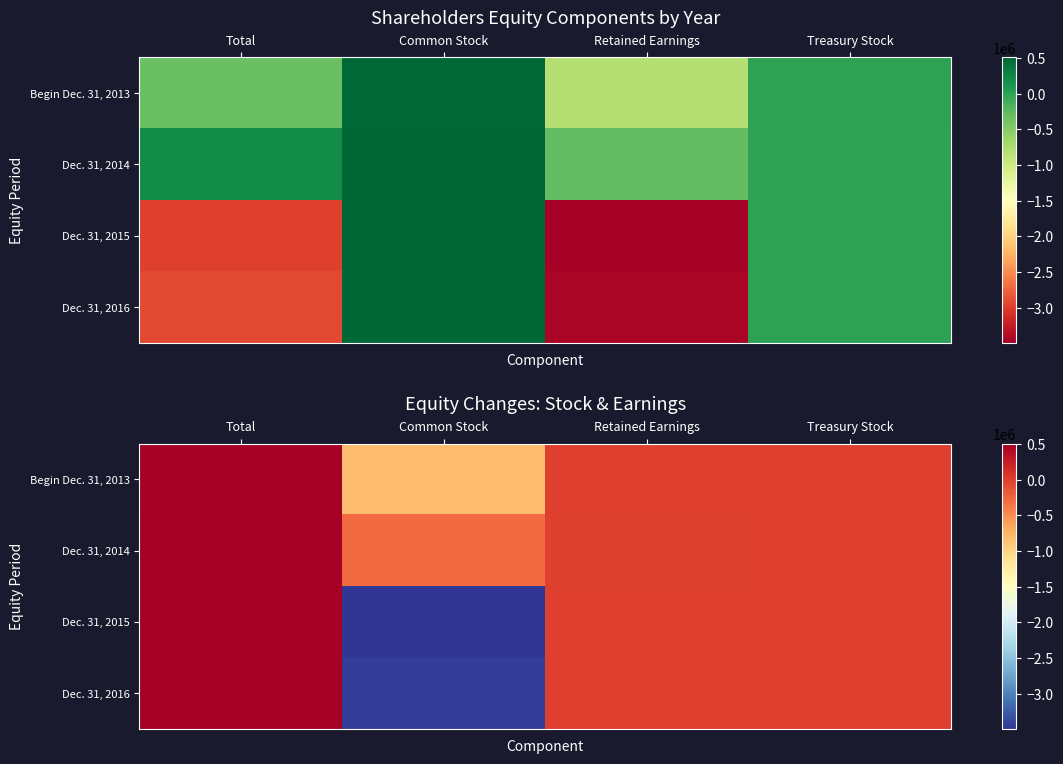

At how many categories does at least one series exceed -2567030?

4